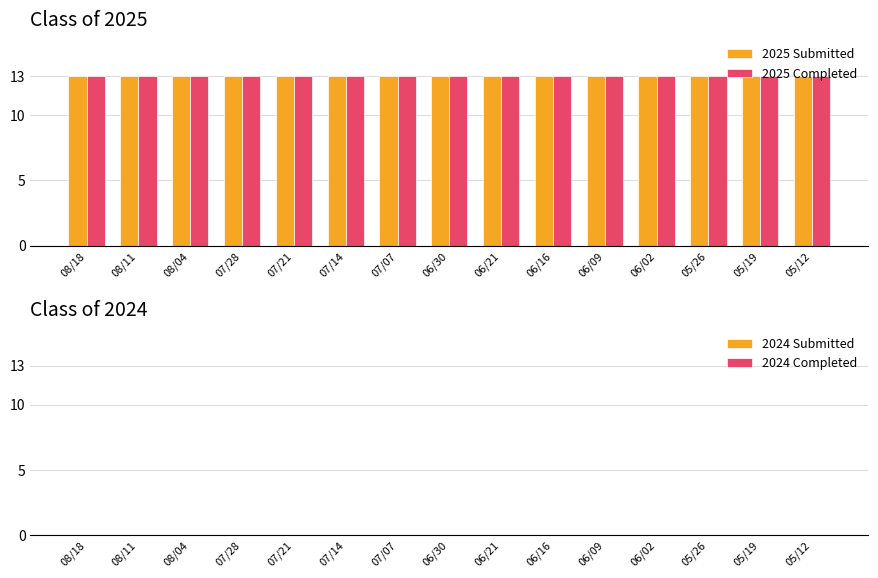

Which series has the largest range (max minus min)?

2025 Submitted